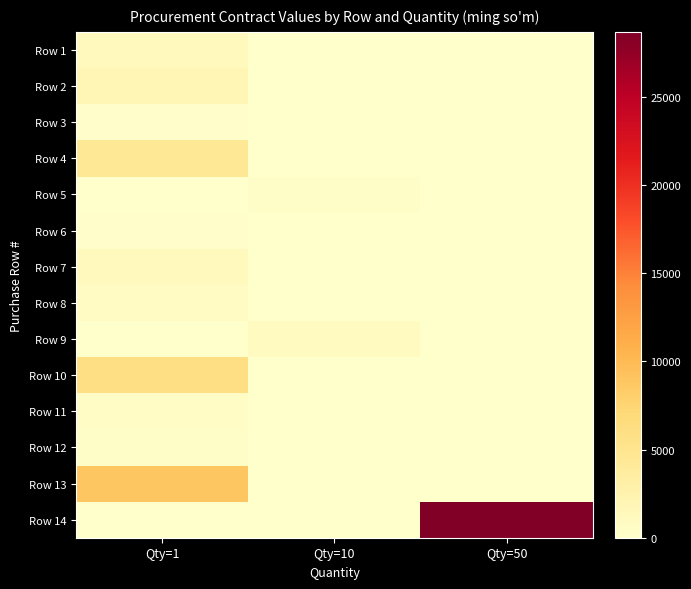

Count the number of data series in this chart.

14